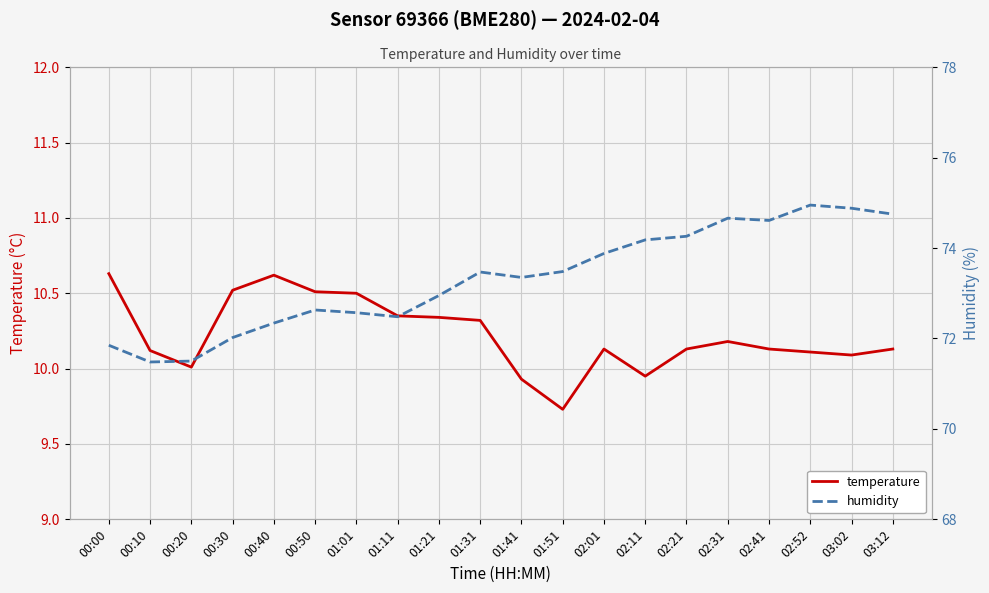

Reading left to right, extract all data points from this chart.

temperature: 00:00=10.6	00:10=10.1	00:20=10.0	00:30=10.5	00:40=10.6	00:50=10.5	01:01=10.5	01:11=10.3	01:21=10.3	01:31=10.3	01:41=9.9	01:51=9.7	02:01=10.1	02:11=9.9	02:21=10.1	02:31=10.2	02:41=10.1	02:52=10.1	03:02=10.1	03:12=10.1
humidity: 00:00=71.8	00:10=71.5	00:20=71.5	00:30=72.0	00:40=72.3	00:50=72.6	01:01=72.6	01:11=72.5	01:21=73.0	01:31=73.5	01:41=73.3	01:51=73.5	02:01=73.9	02:11=74.2	02:21=74.3	02:31=74.7	02:41=74.6	02:52=75.0	03:02=74.9	03:12=74.8